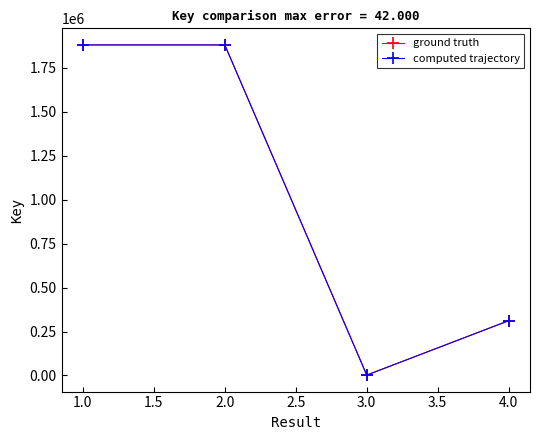

In computed trajectory, how many points are lower than both neighbors (excluding endpoints)?

1